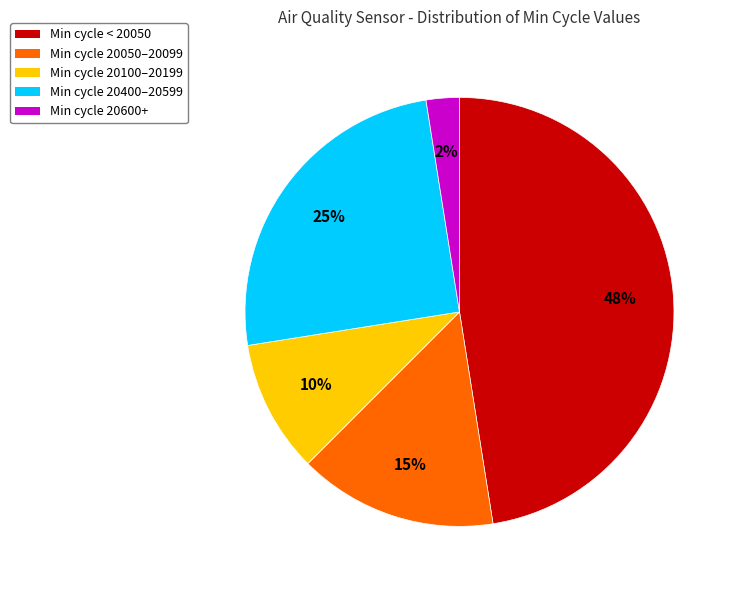

Is there a majority slice in this chart?

No